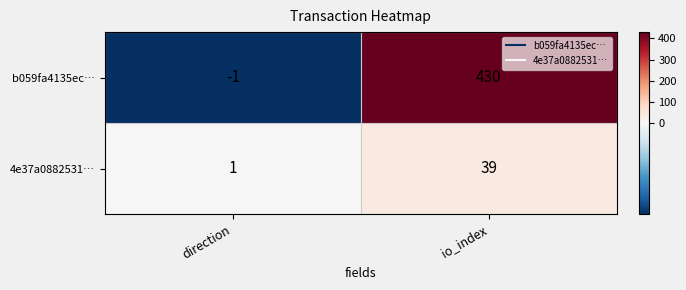

True or false: 4e37a0882531… has a value of 19 at io_index.

False